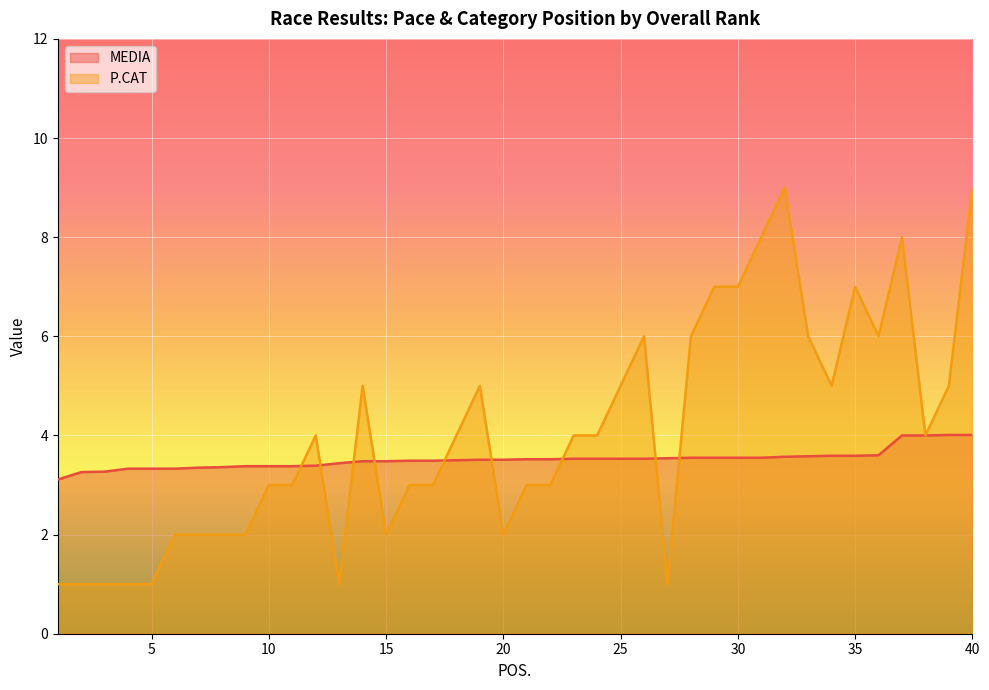

What is the value of the P.CAT point at the 32nd from the left?

9.0